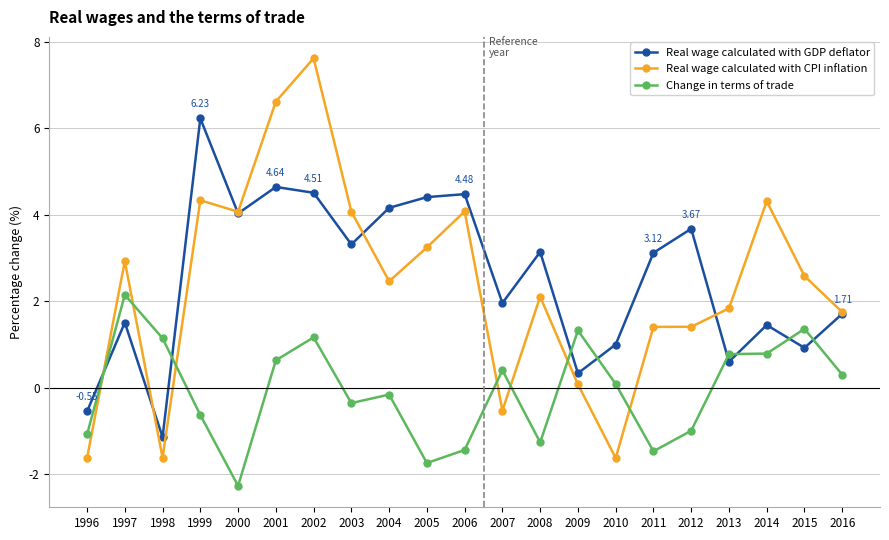

How many data points in Change in terms of trade are above 0?

11